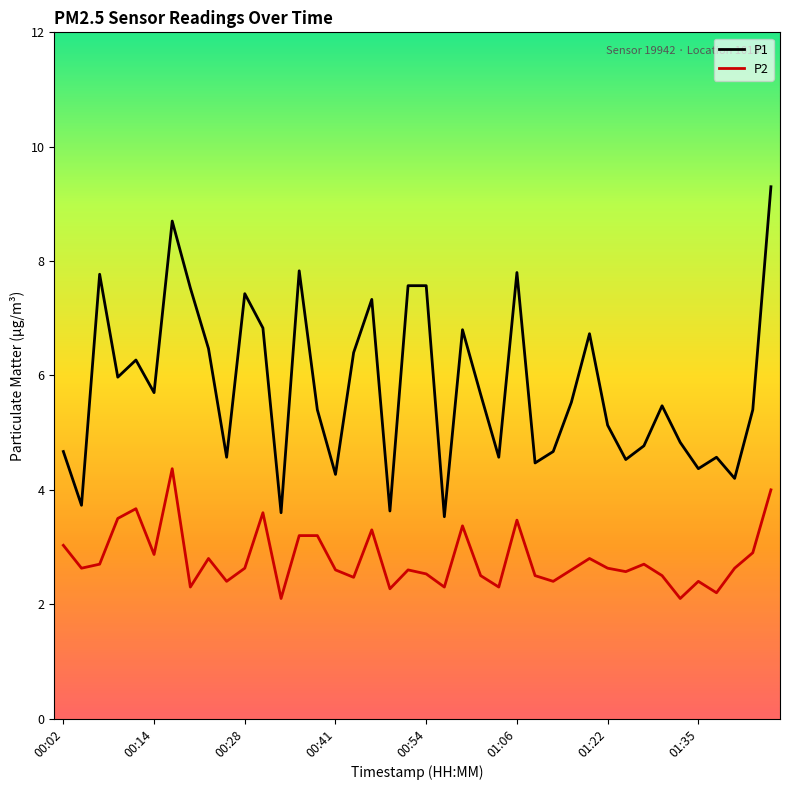

True or false: P2 and P1 intersect in this chart.

False